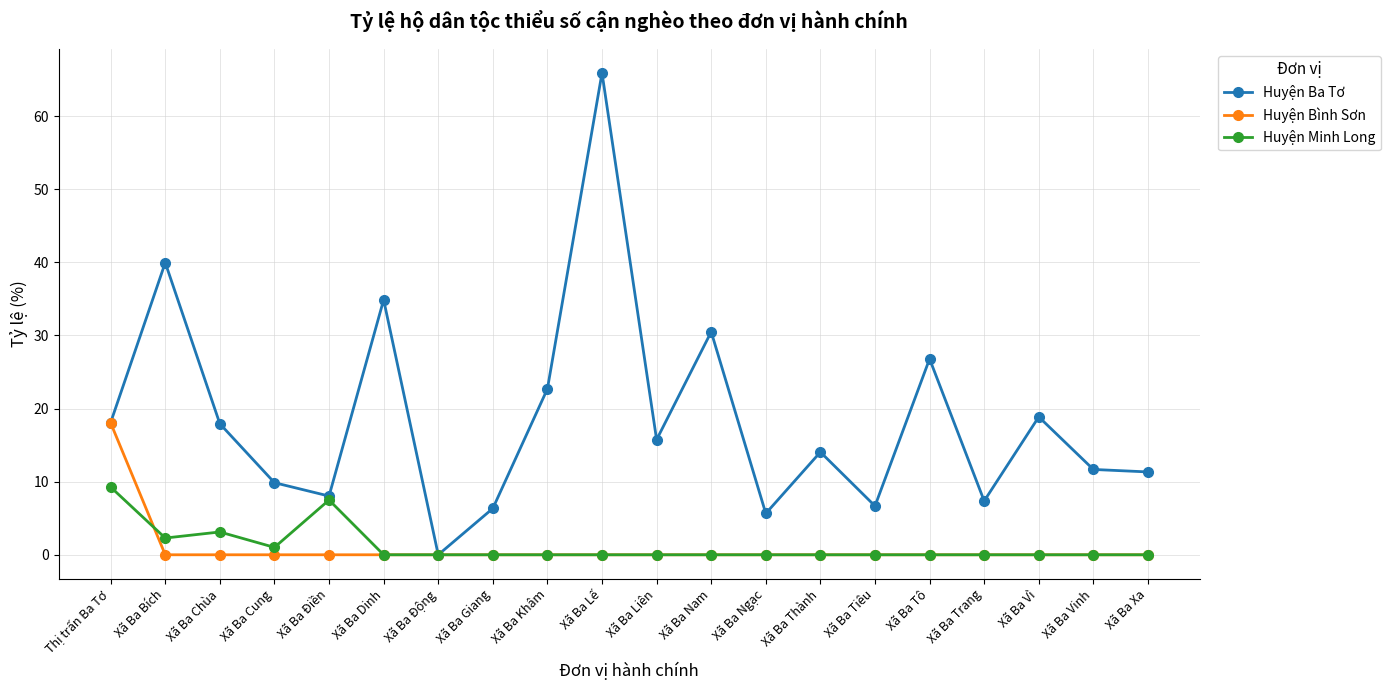

Rank the series by their maximum value, from lowest to highest.

Huyện Minh Long, Huyện Bình Sơn, Huyện Ba Tơ